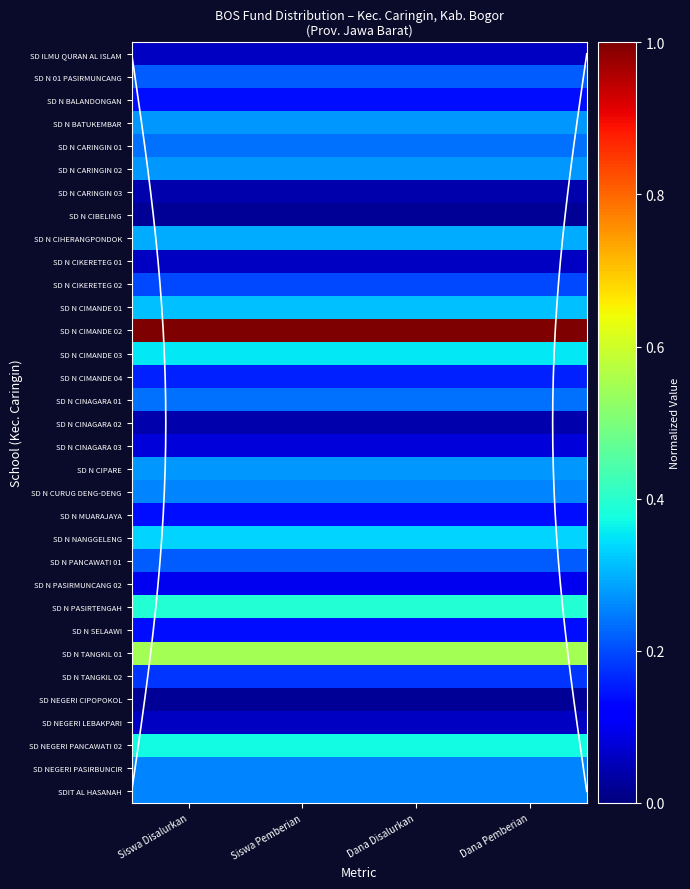

Which series has the largest range (max minus min)?

SD ILMU QURAN AL ISLAM